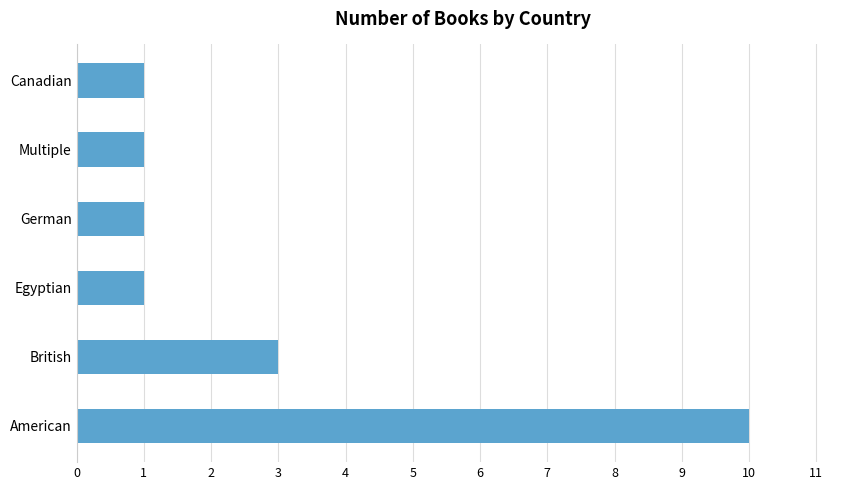

How many bars are there in total?

6